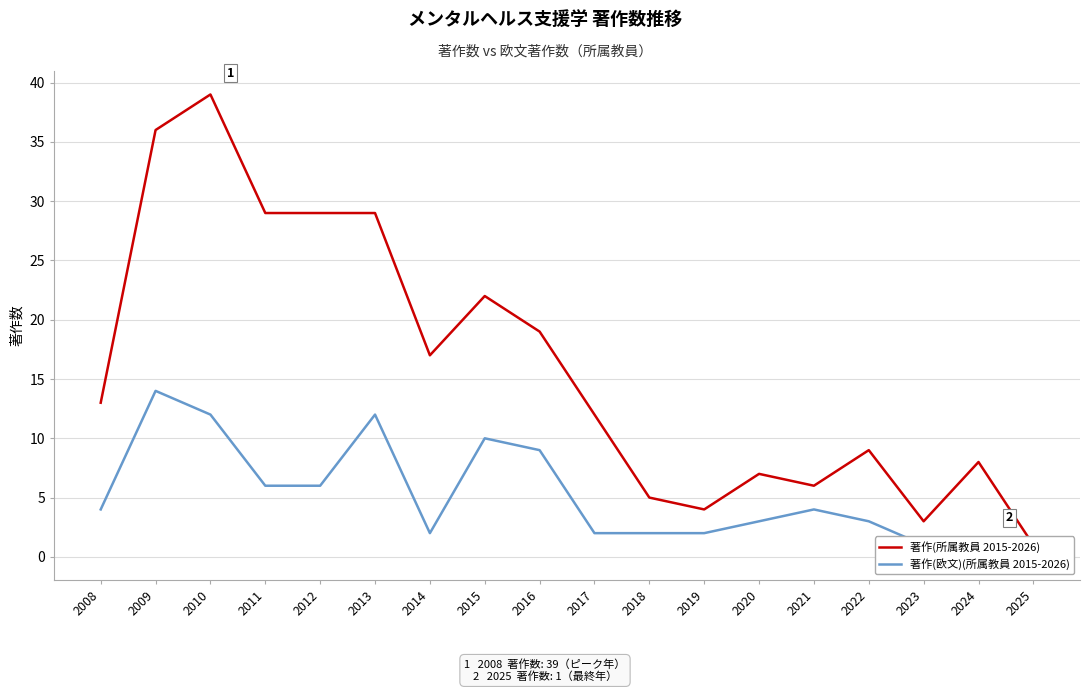

Reading right to left, extract all data points from this chart.

著作(所属教員 2015-2026): 2025=1	2024=8	2023=3	2022=9	2021=6	2020=7	2019=4	2018=5	2017=12	2016=19	2015=22	2014=17	2013=29	2012=29	2011=29	2010=39	2009=36	2008=13
著作(欧文)(所属教員 2015-2026): 2025=0	2024=0	2023=1	2022=3	2021=4	2020=3	2019=2	2018=2	2017=2	2016=9	2015=10	2014=2	2013=12	2012=6	2011=6	2010=12	2009=14	2008=4